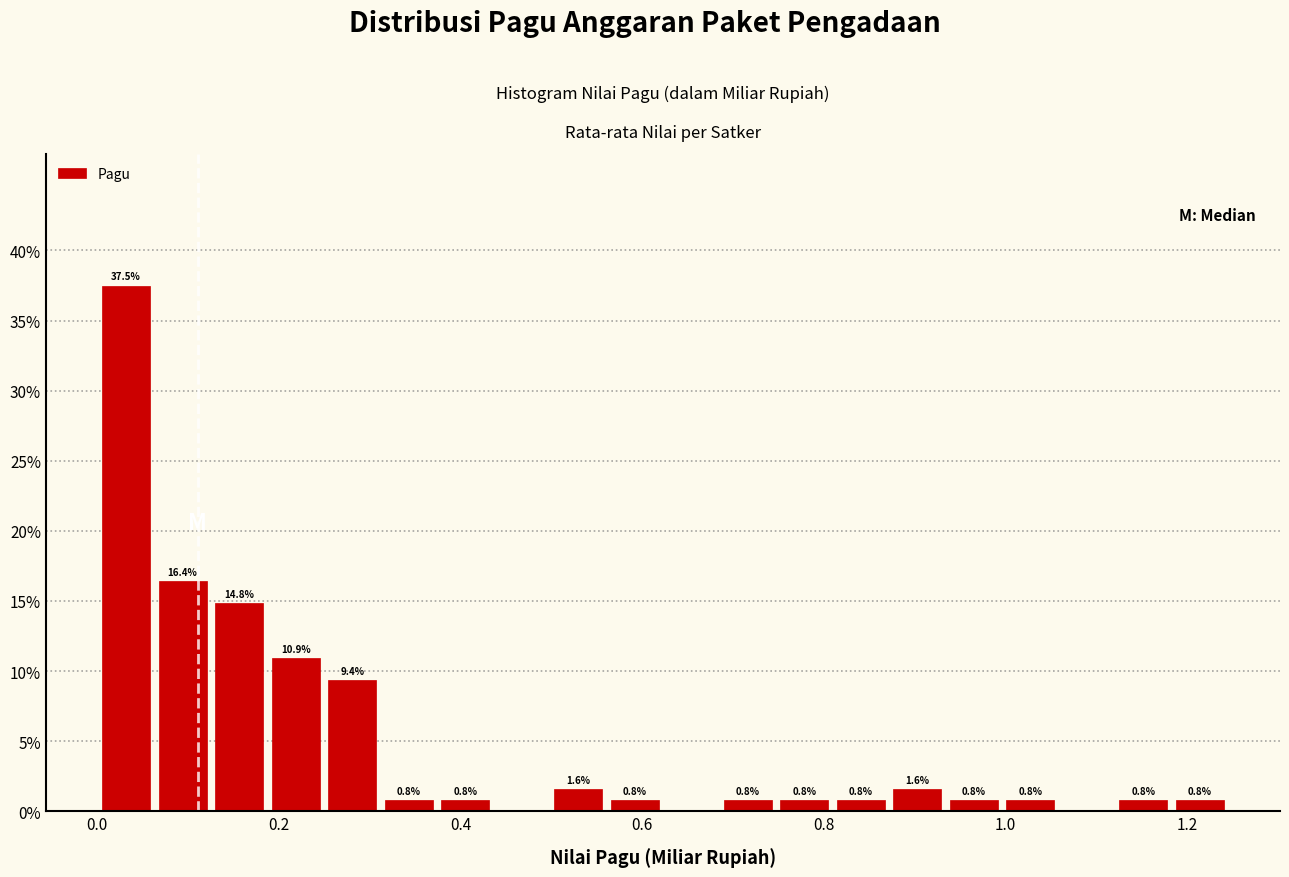

Around what value on the x-axis is the tallest bar? Give the approximate position of its centre, as read against the axis.

0.04